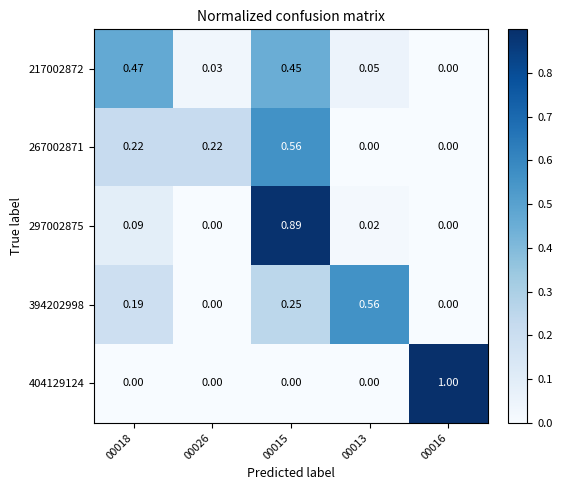

Is the value of 404129124 at 00013 greater than the value of 394202998 at 00015?

No